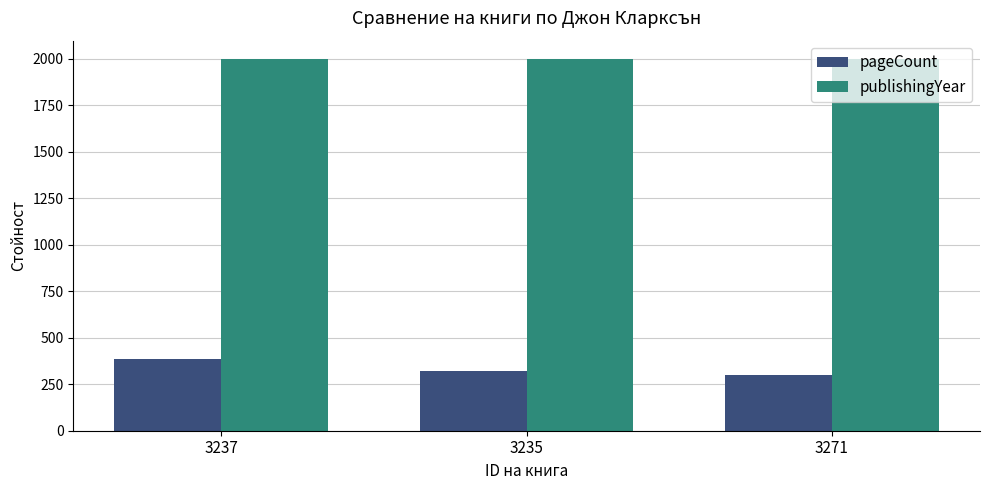

What is the lowest value of the publishingYear series?

1997